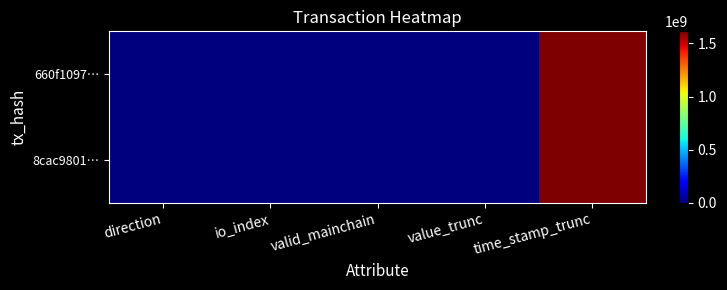

What is the greatest value displayed?

1614253053